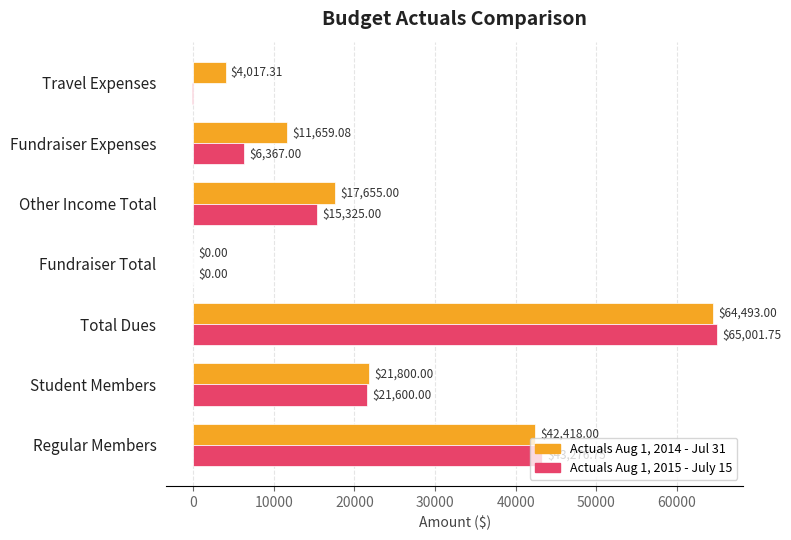

At which label does Actuals Aug 1, 2015 - July 15 reach its peak?

Total Dues